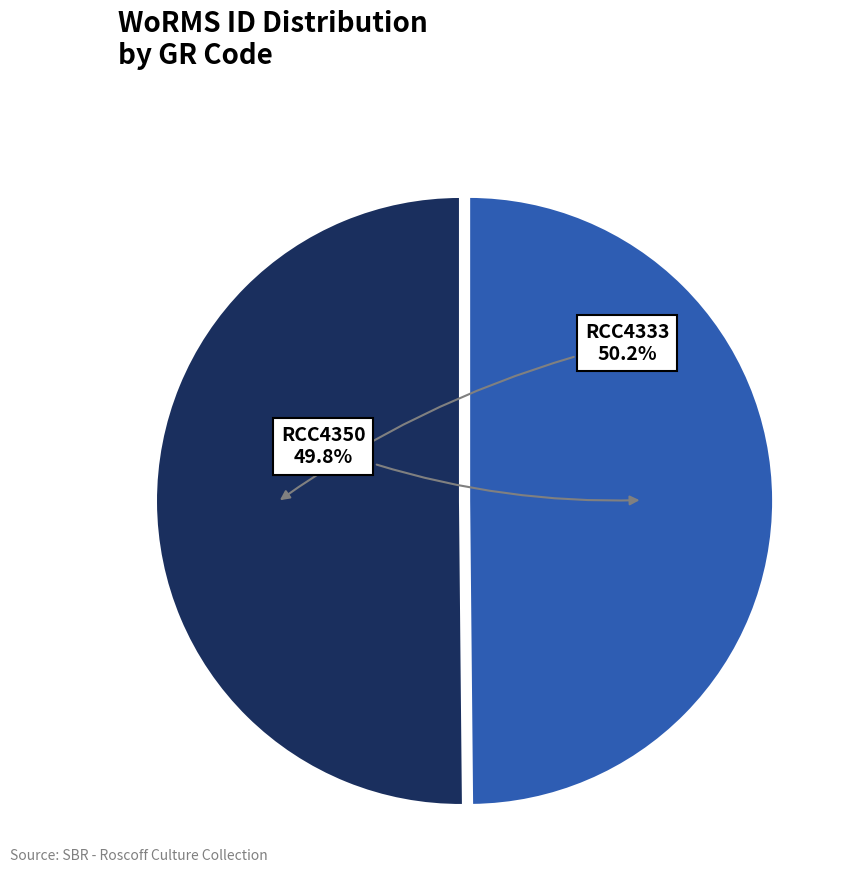

Is there any slice that represents more than half of the pie?

Yes